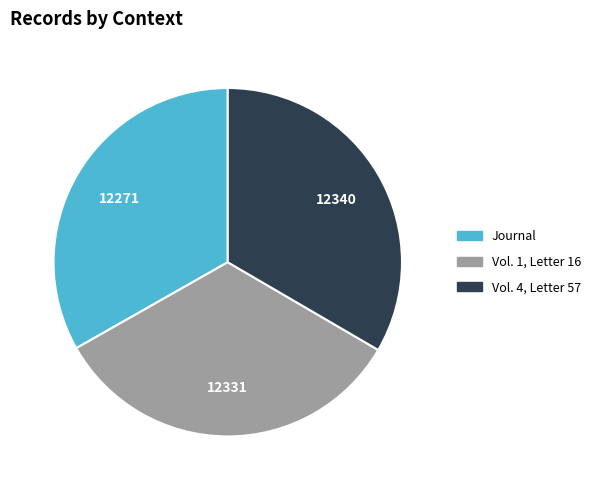

Is it true that Vol. 4, Letter 57 is 24% of the pie?

False